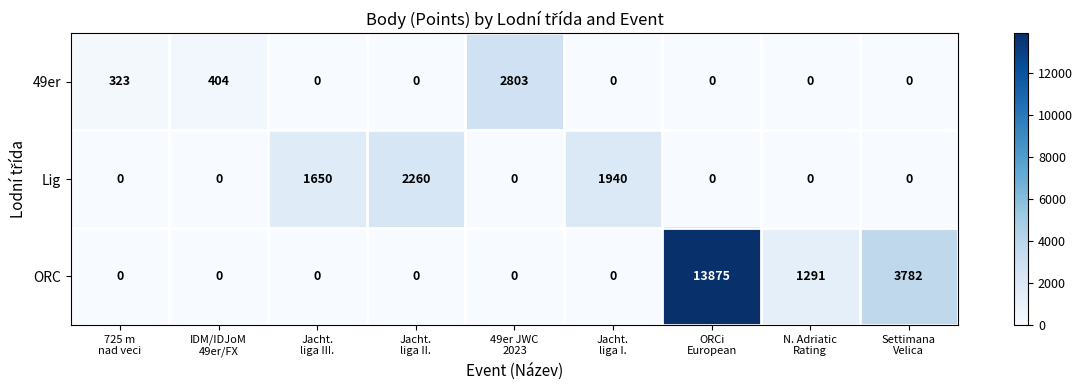

What is the maximum value shown in the chart?

13875